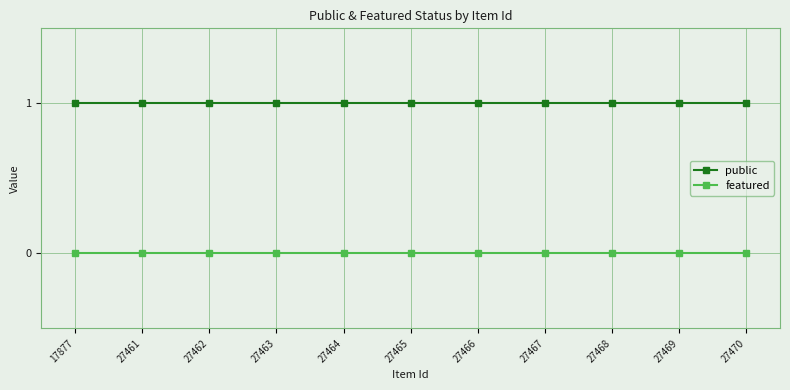

How many lines are shown in the chart?

2